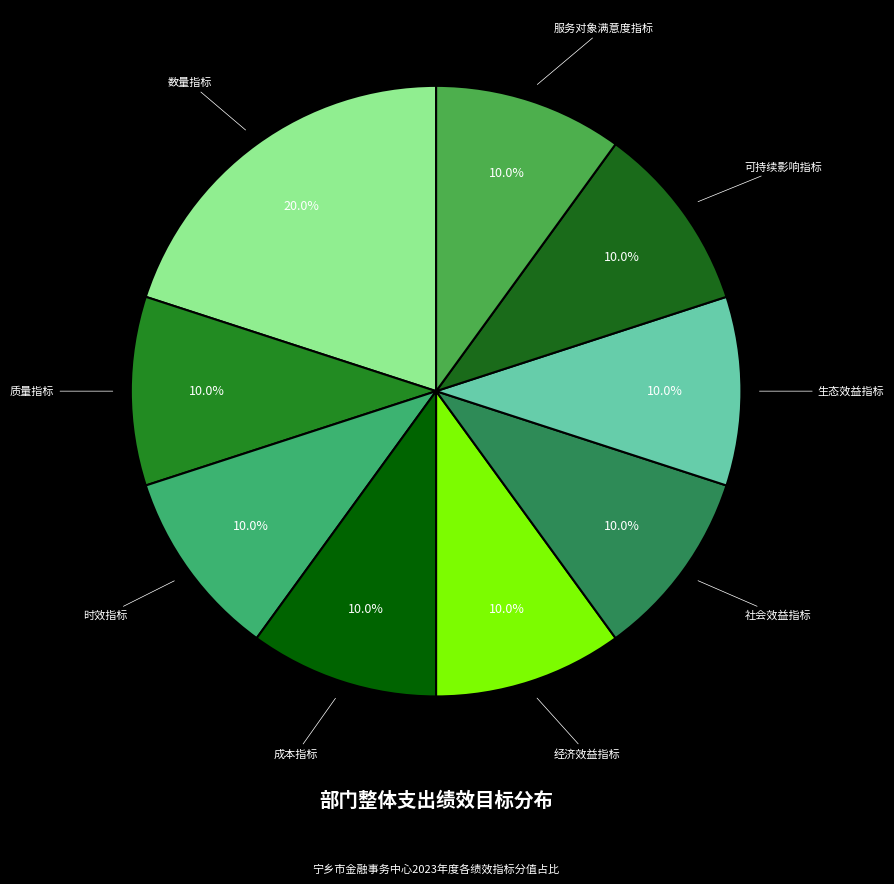

Count the number of slices in the pie.

9